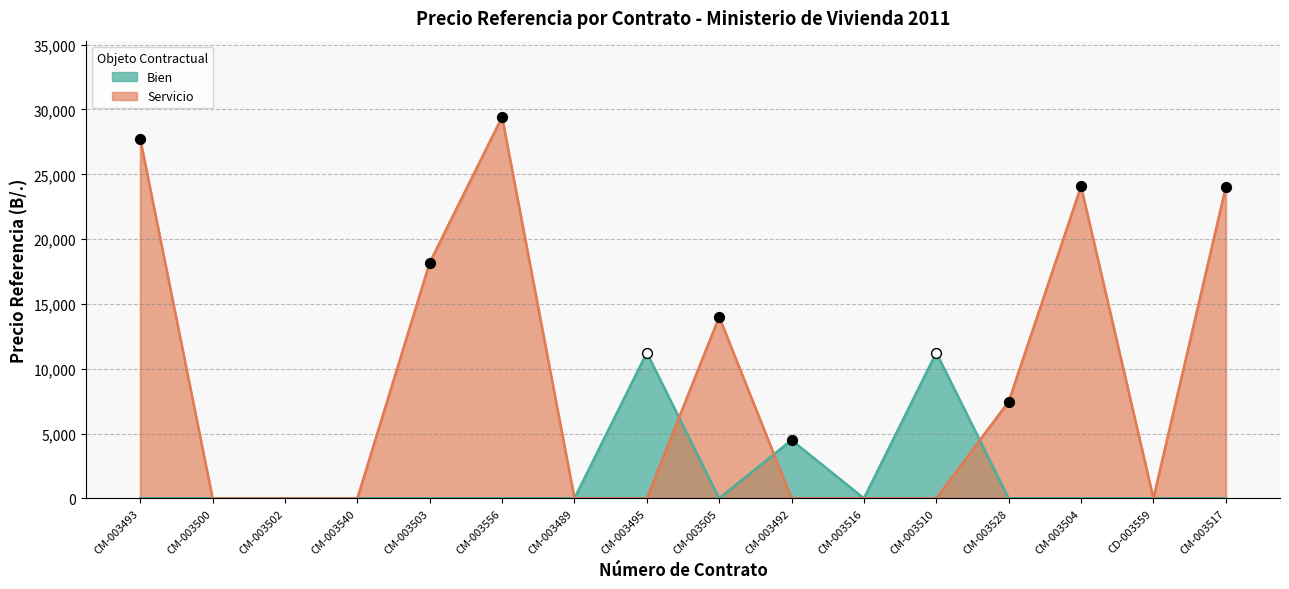

Which has a higher value, CD-003559 or CM-003493?

CM-003493